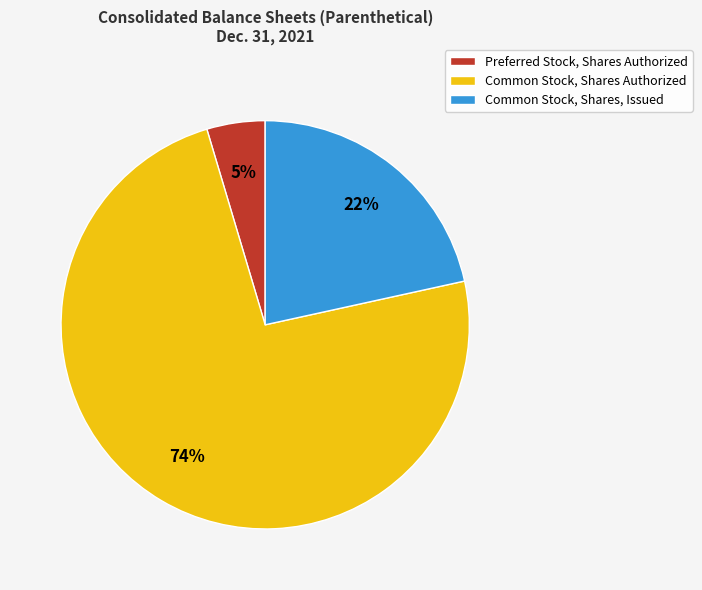

To the nearest percent, what is the average slice percentage?

33%